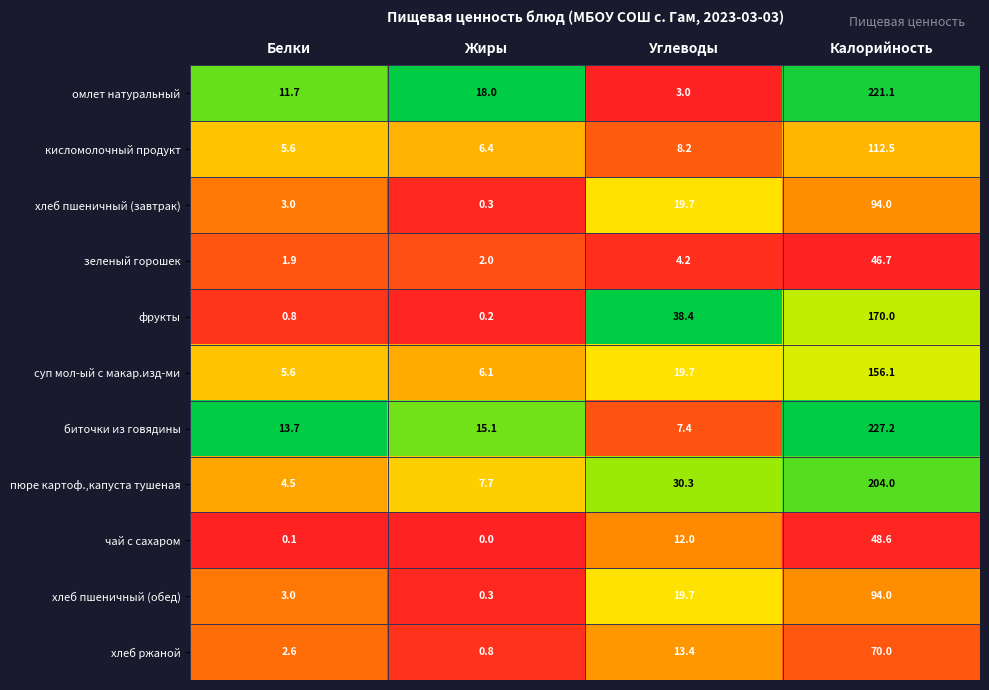

Which label corresponds to the smallest value in the chart?

Жиры